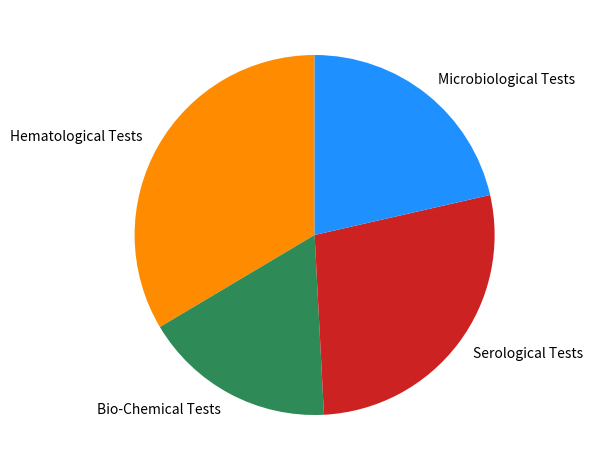

Which category has the smallest portion of the pie?

Bio-Chemical Tests